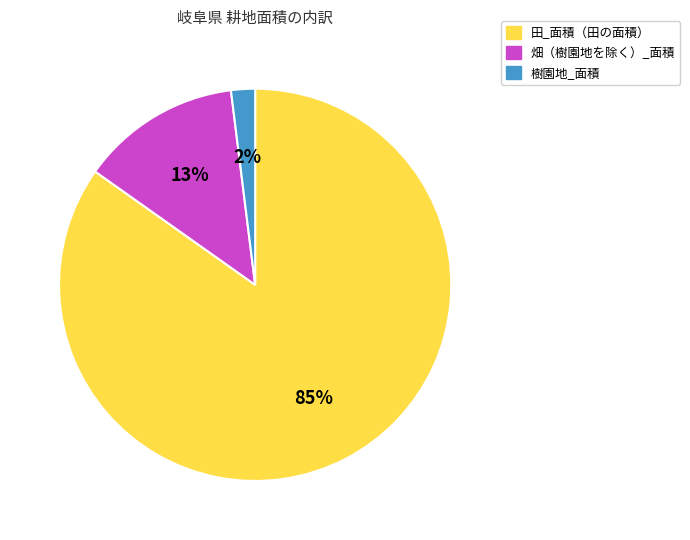

Combined, do 畑（樹園地を除く）_面積 and 樹園地_面積 account for over 50%?

No